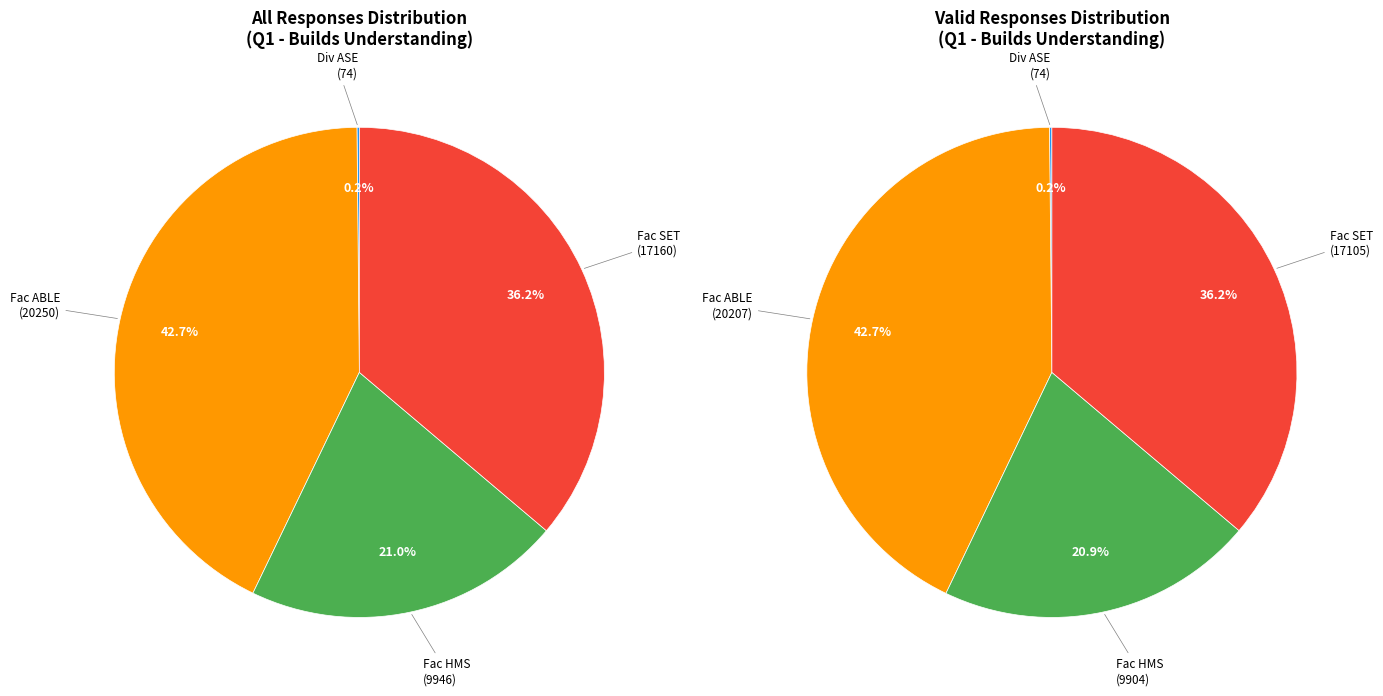

Which slice is the smallest?

Div ASE